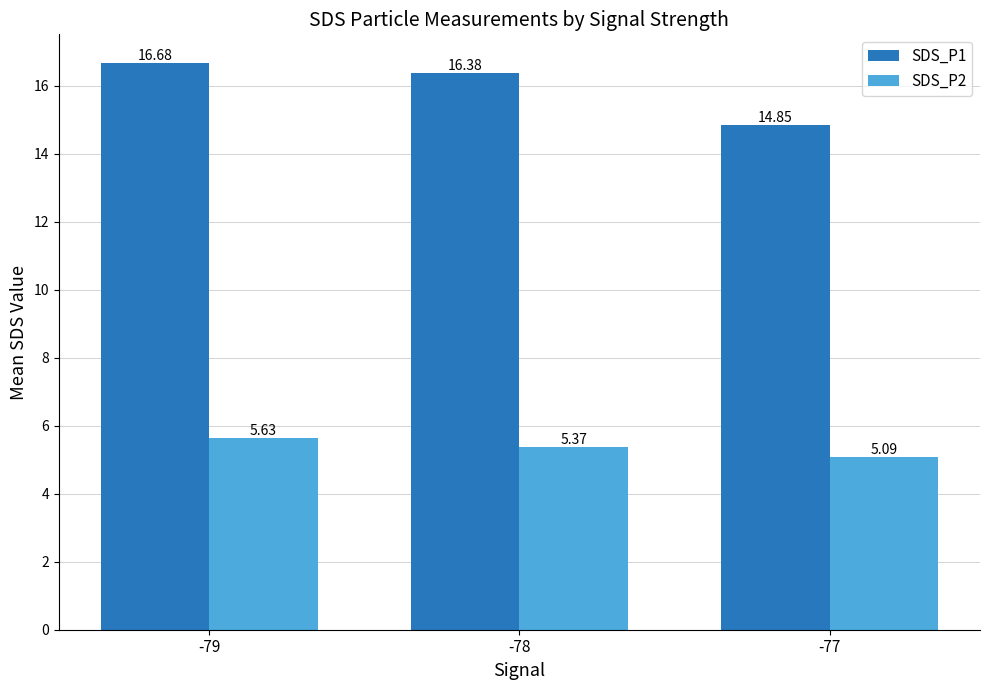

What is the sum of all SDS_P2 values?

16.1